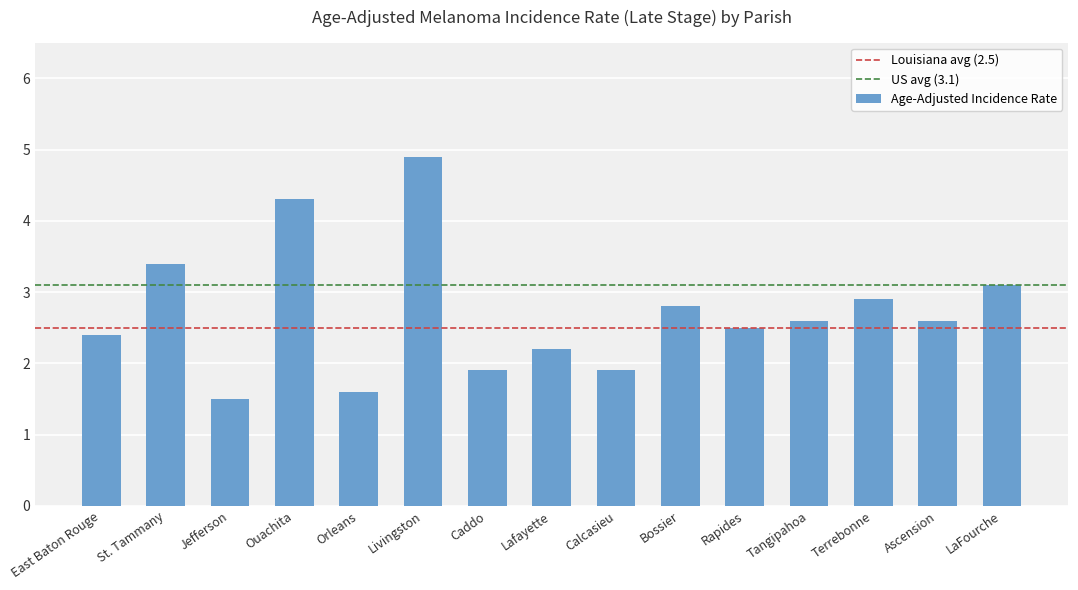

At which category does the chart reach its peak across all series?

Livingston